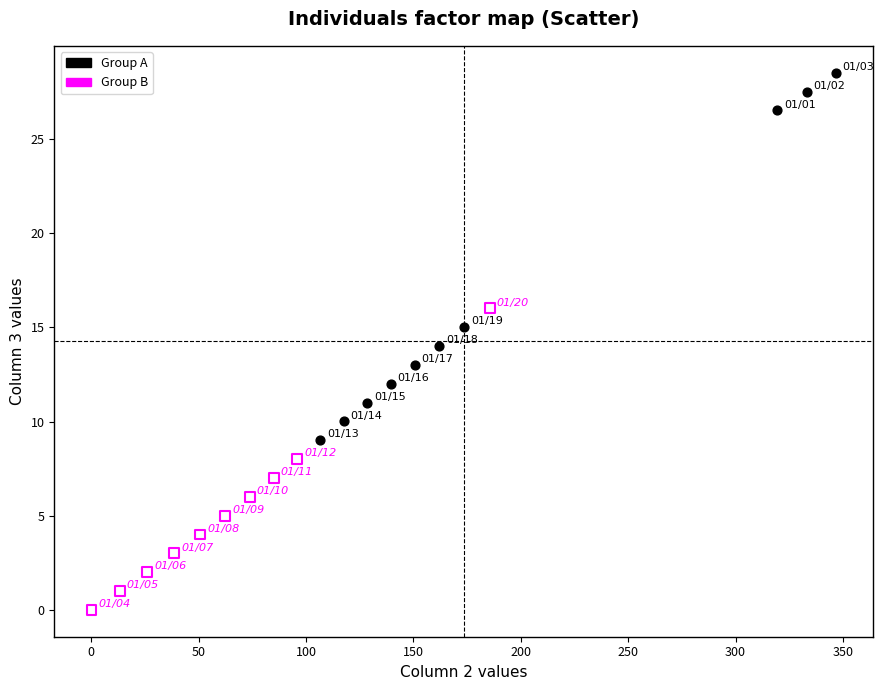

What are all the series names shown in the legend?

Group A, Group B